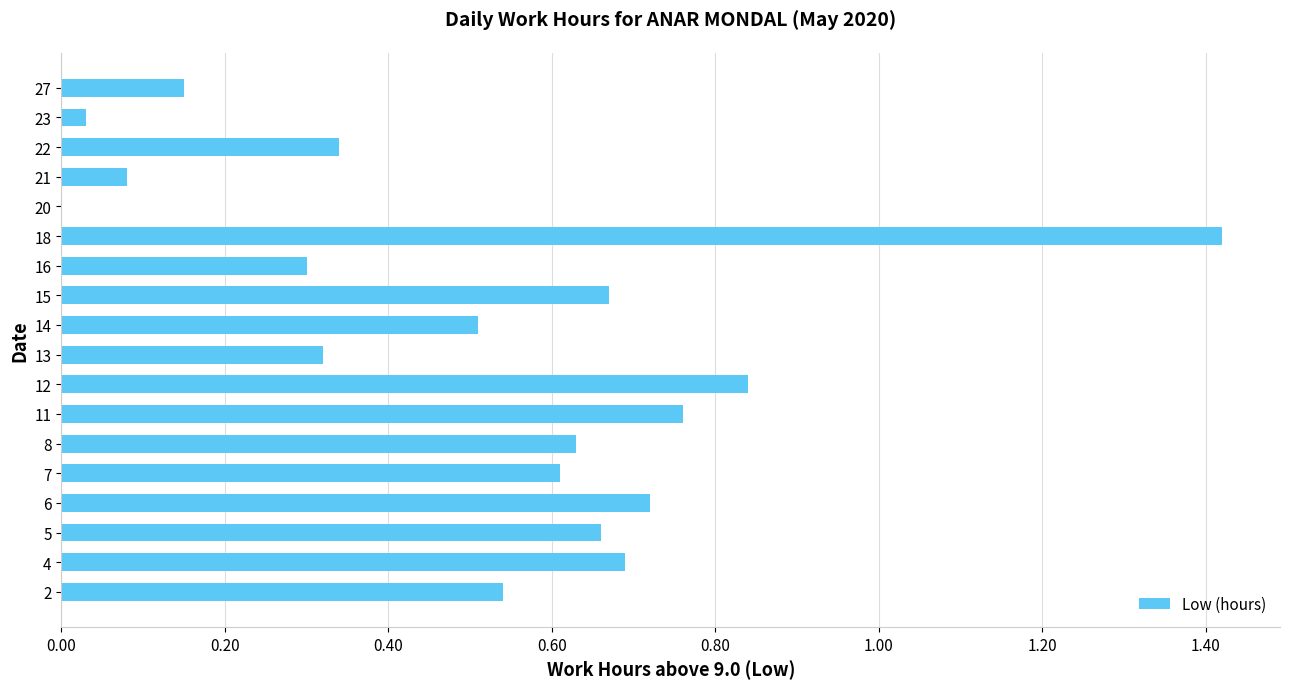

At which category does the chart reach its peak across all series?

18